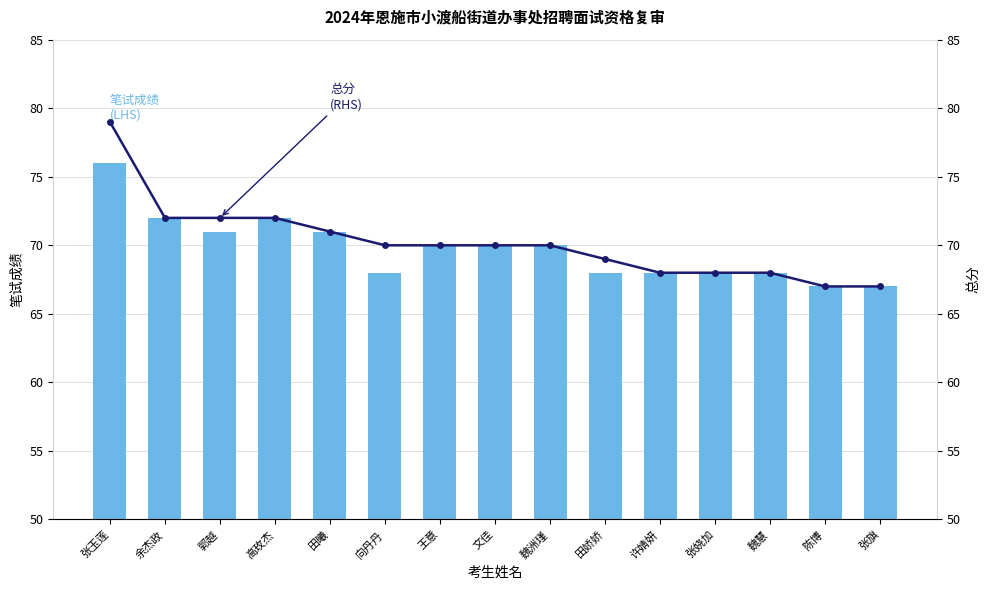

Reading left to right, list all the values displayed in this chart.

笔试成绩 (LHS): 张玉莲=76	余杰政=72	郭越=71	高玫杰=72	田曦=71	向丹丹=68	王意=70	文佳=70	魏洲瑾=70	田娇娇=68	许婧妍=68	张娆加=68	魏慧=68	陈博=67	张旗=67
总分 (RHS): 张玉莲=79	余杰政=72	郭越=72	高玫杰=72	田曦=71	向丹丹=70	王意=70	文佳=70	魏洲瑾=70	田娇娇=69	许婧妍=68	张娆加=68	魏慧=68	陈博=67	张旗=67